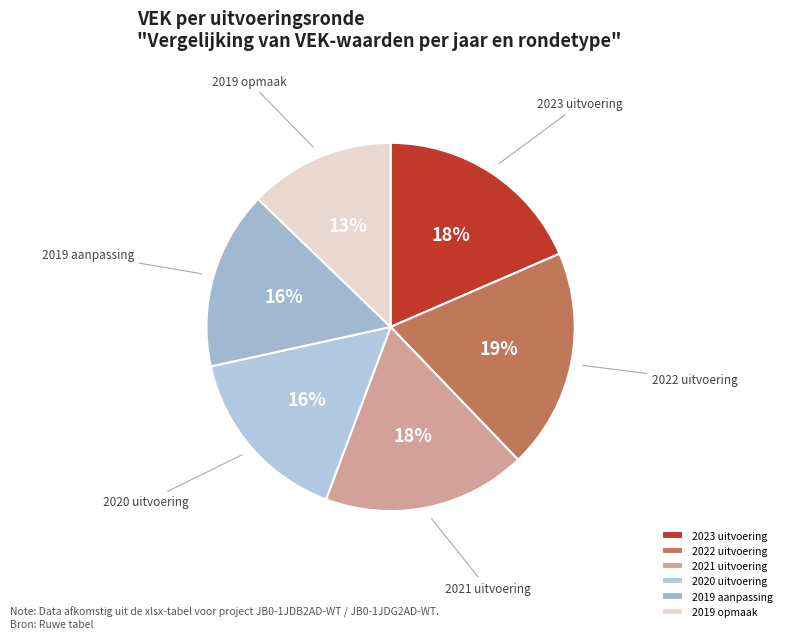

Count the number of slices in the pie.

6